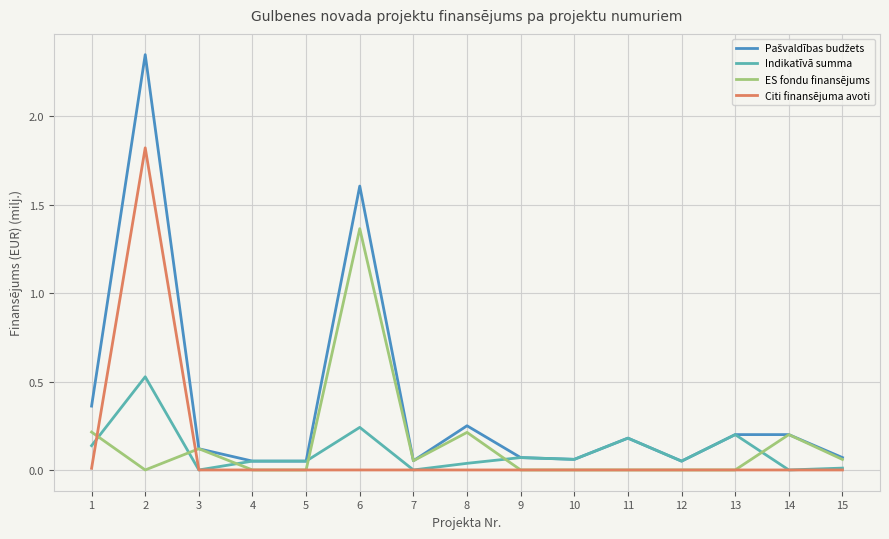

True or false: ES fondu finansējums has a value of 0.3 at 1.

False